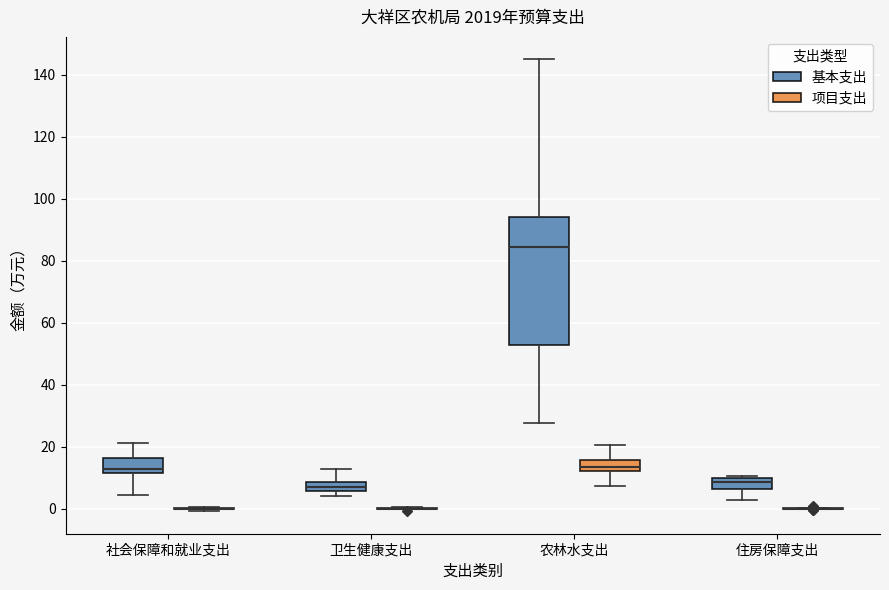

Which box is the tallest, from its lower edge to its upper edge?

农林水支出 (基本支出)